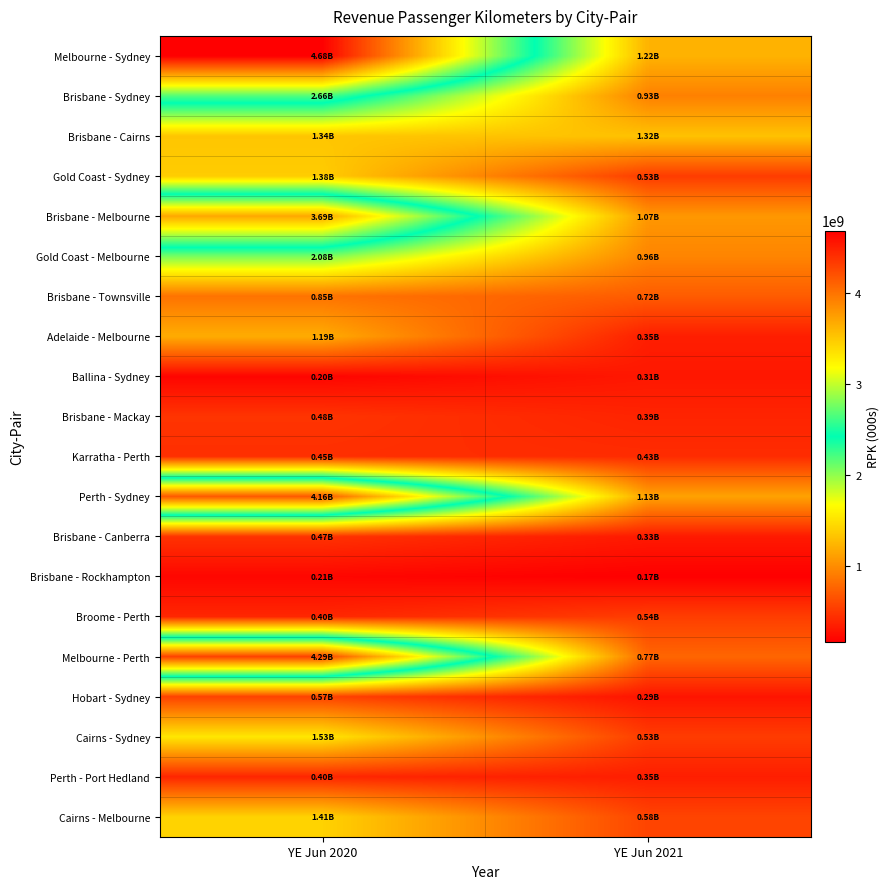

At how many categories does at least one series exceed 4287323334?

1